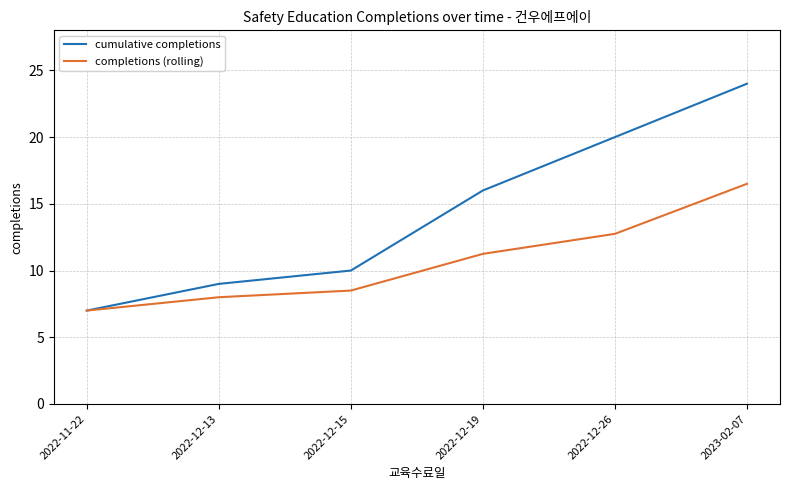

List the series in order of their overall mean, highest first.

cumulative completions, completions (rolling)